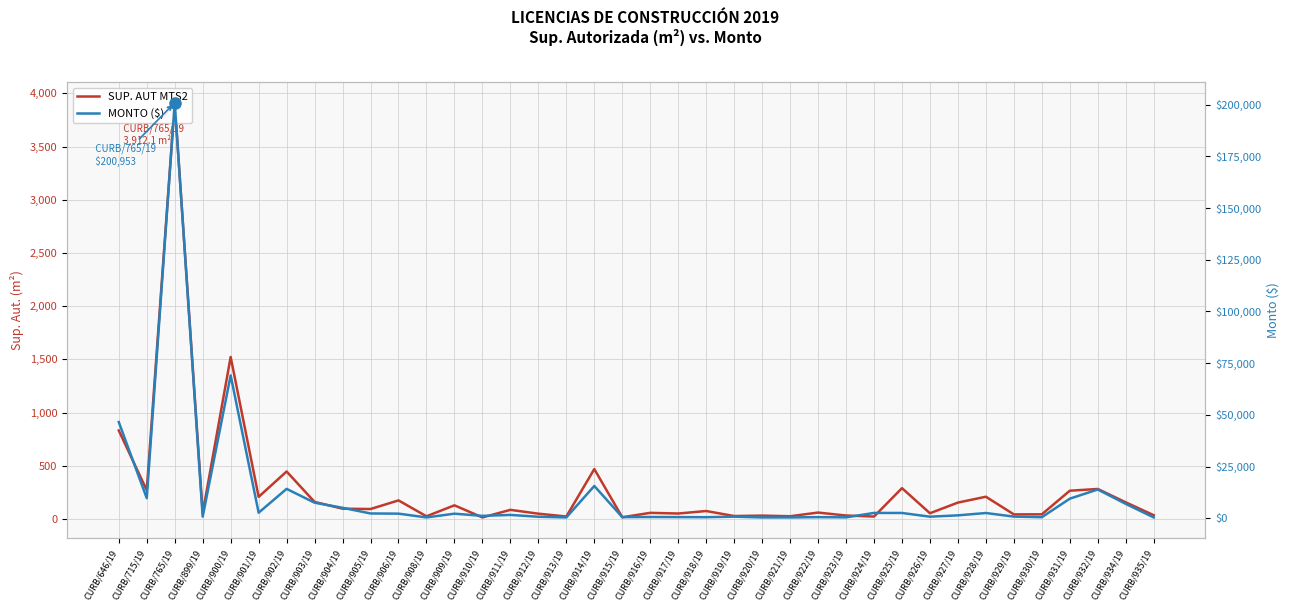

Count the number of data series in this chart.

2